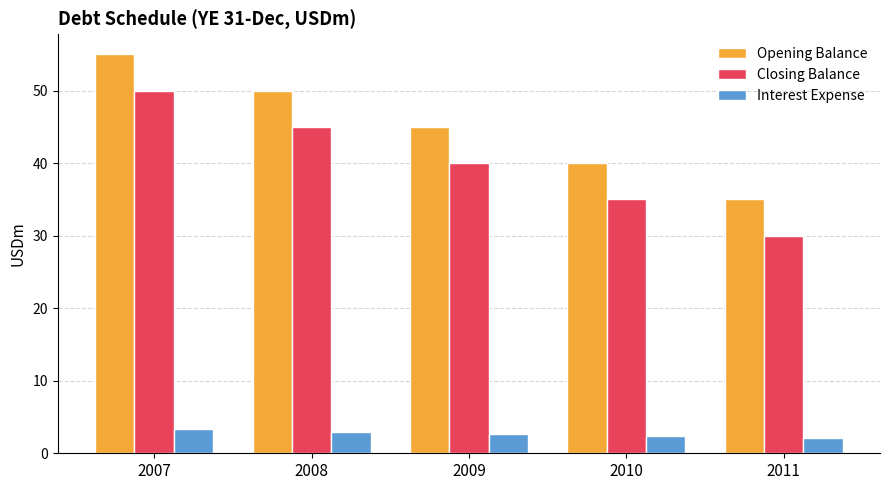

What is the spread (max minus min) of values at 2009?

42.3